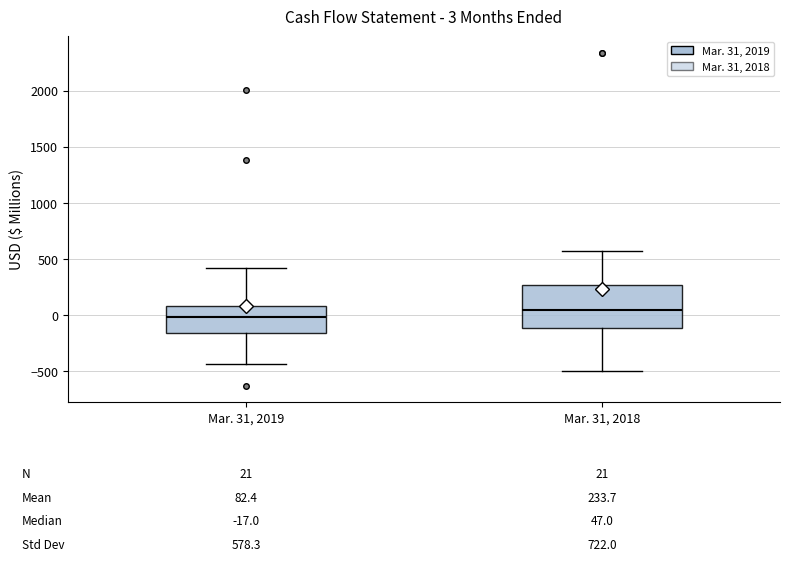

Which box's median line is the lowest?

Mar. 31, 2019